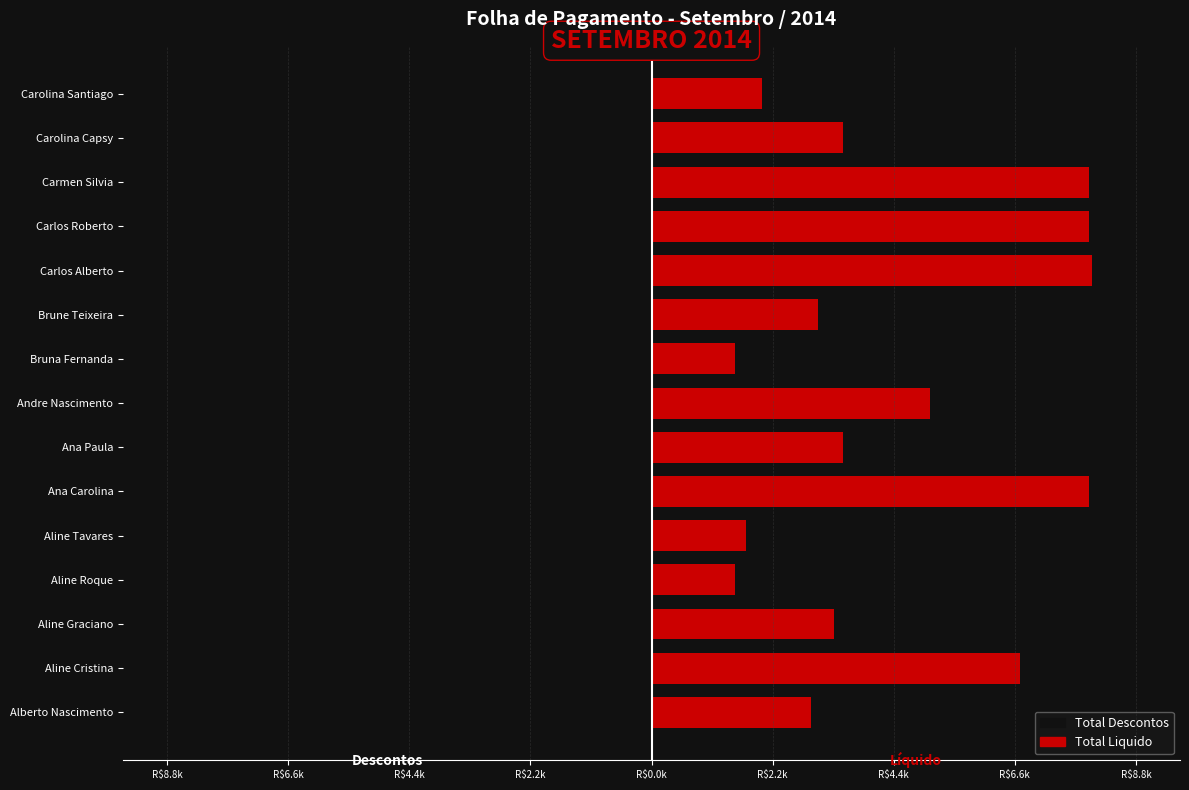

What is the average value of the Total Liquido series?

4425.0